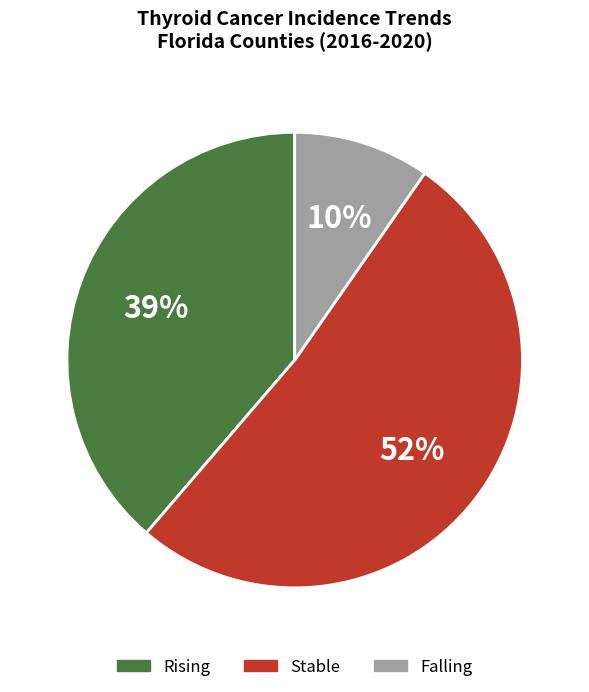

Does any single category account for the majority?

Yes